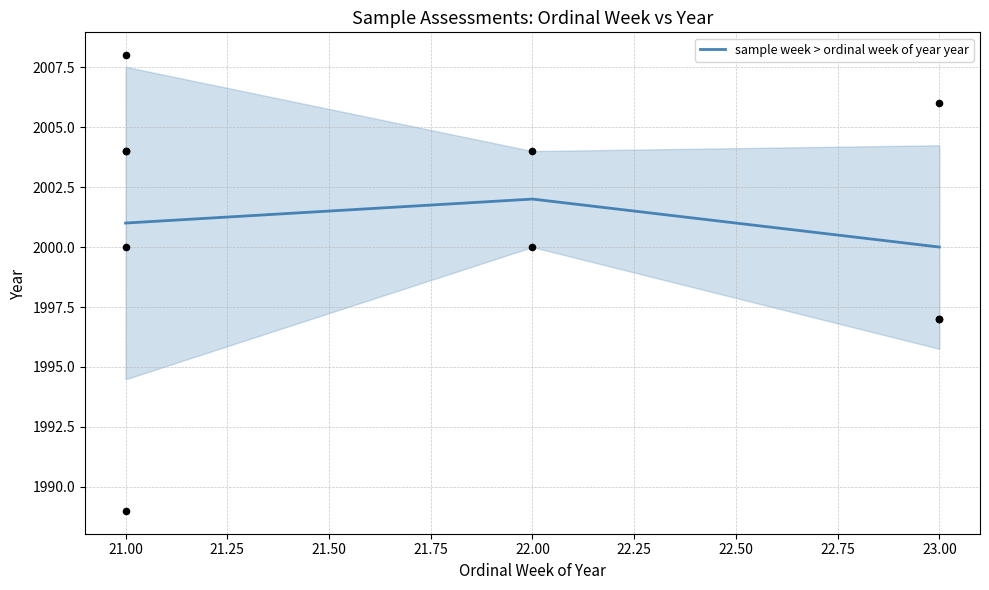

What is the minimum value for sample week > ordinal week of year year?

2000